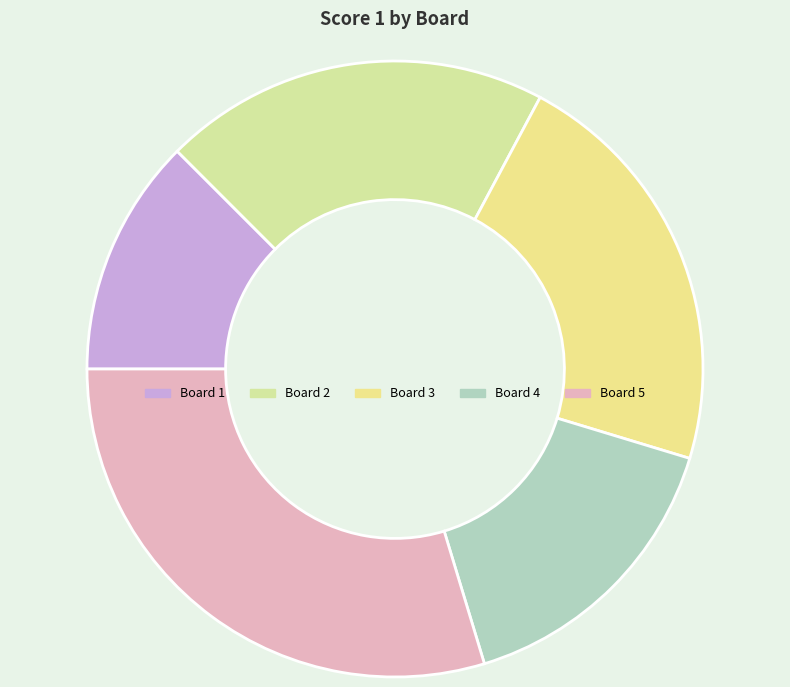

Count the number of slices in the pie.

5